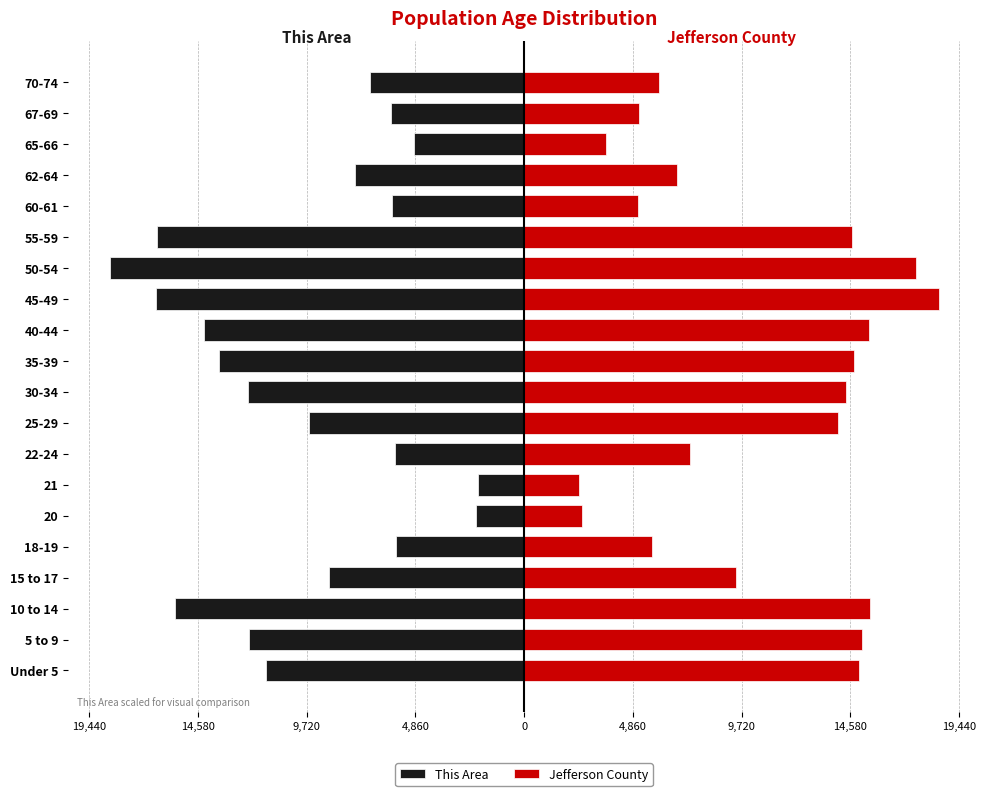

Is it true that This Area equals -18515 at 50-54?

True